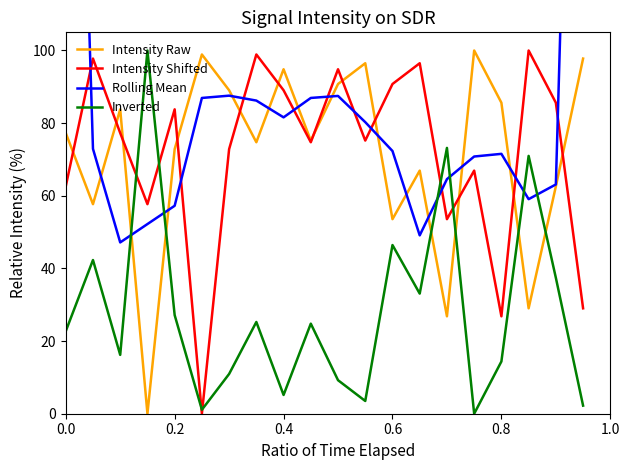

True or false: Inverted and Intensity Raw intersect in this chart.

True